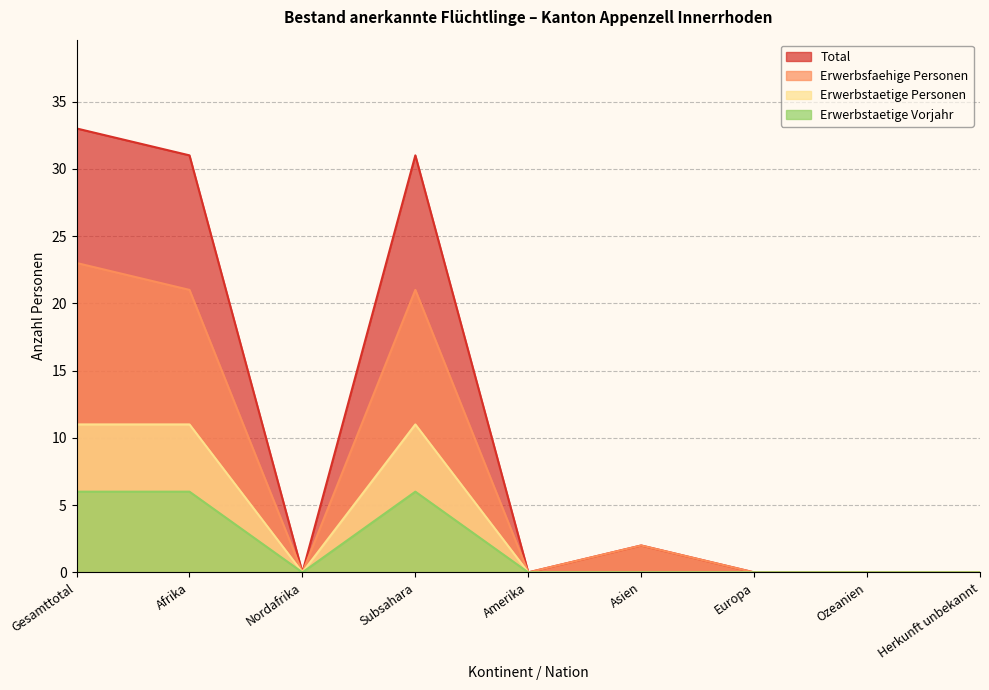

Where is Total nearest to the value 16?

Asien